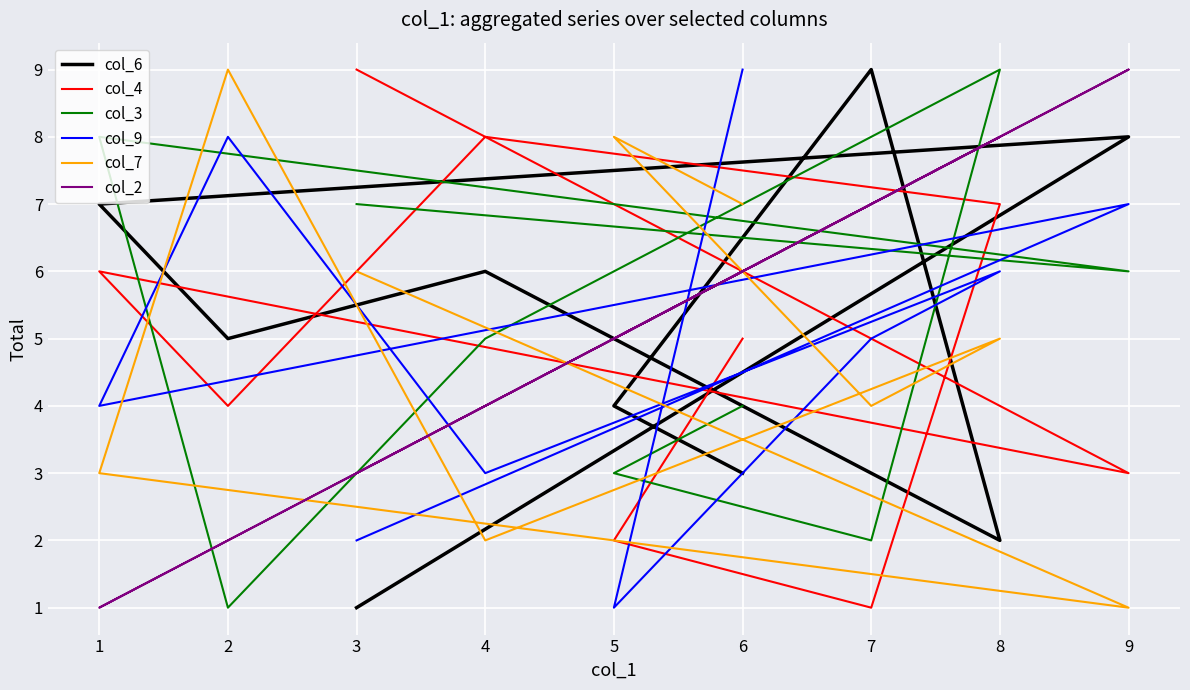

Is it true that col_4 equals 12 at 8?

False